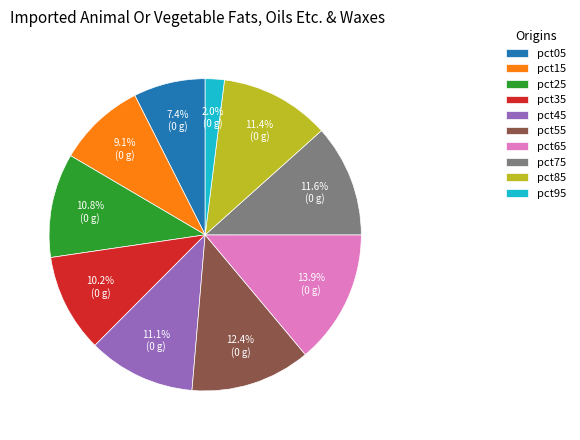

How many segments does this pie chart have?

10